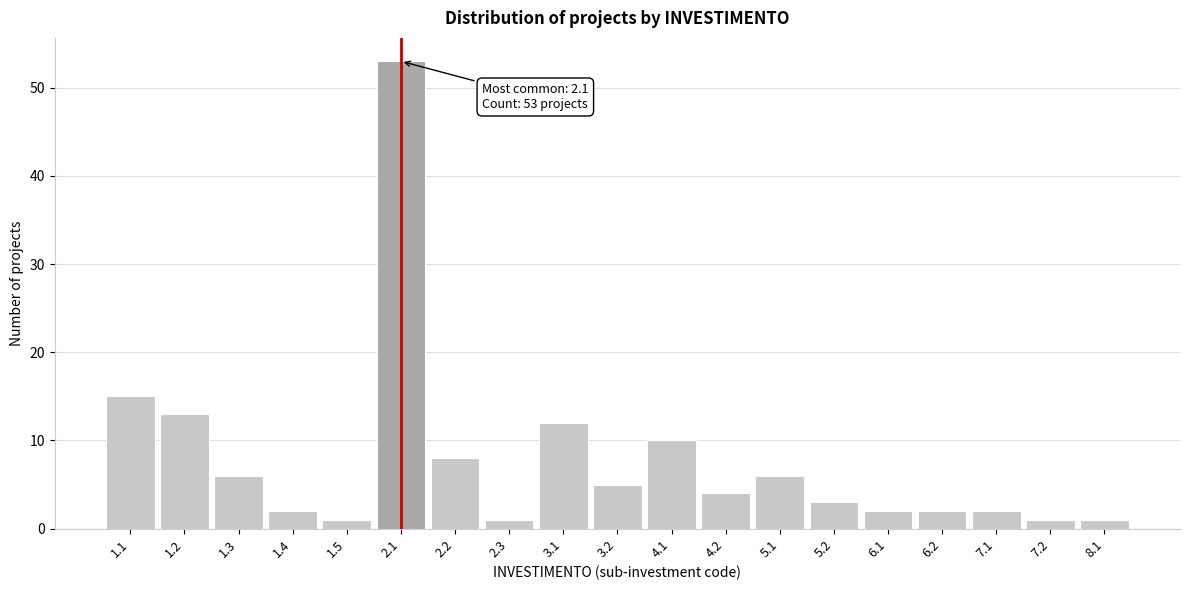

Reading left to right, extract all data points from this chart.

1.1=15	1.2=13	1.3=6	1.4=2	1.5=1	2.1=53	2.2=8	2.3=1	3.1=12	3.2=5	4.1=10	4.2=4	5.1=6	5.2=3	6.1=2	6.2=2	7.1=2	7.2=1	8.1=1